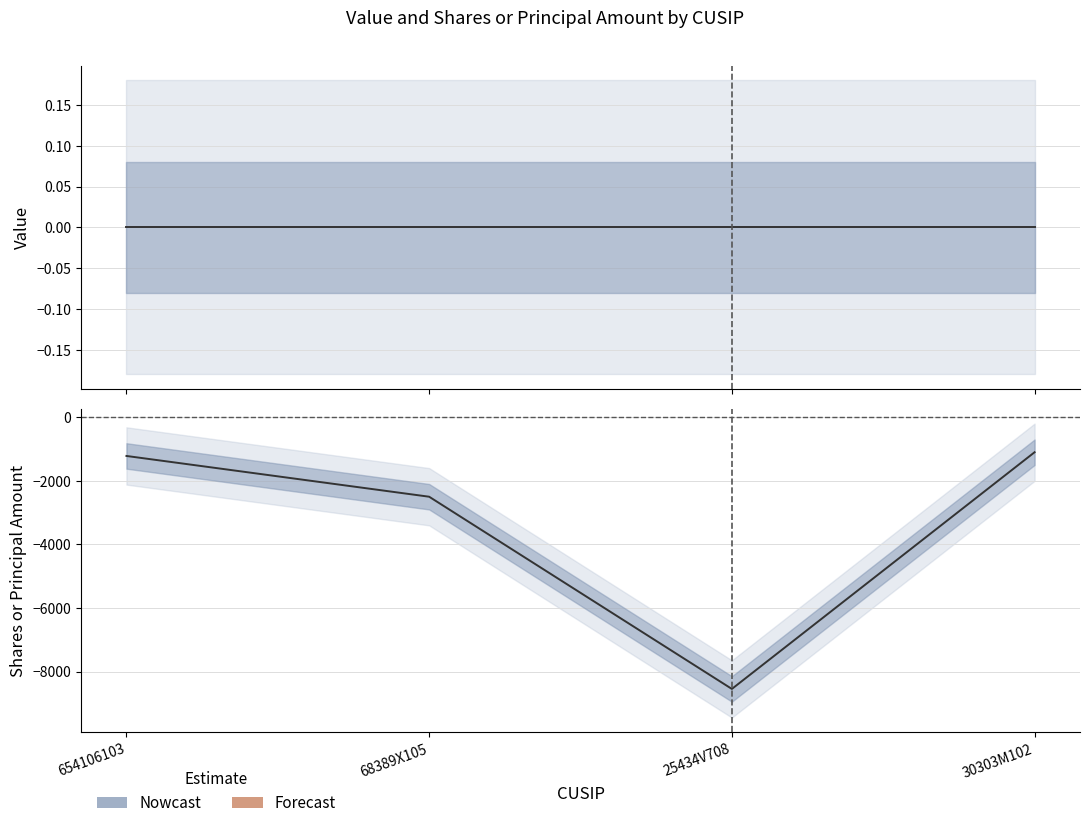

Which category has the highest value in the Shares or principal amount series?

30303M102